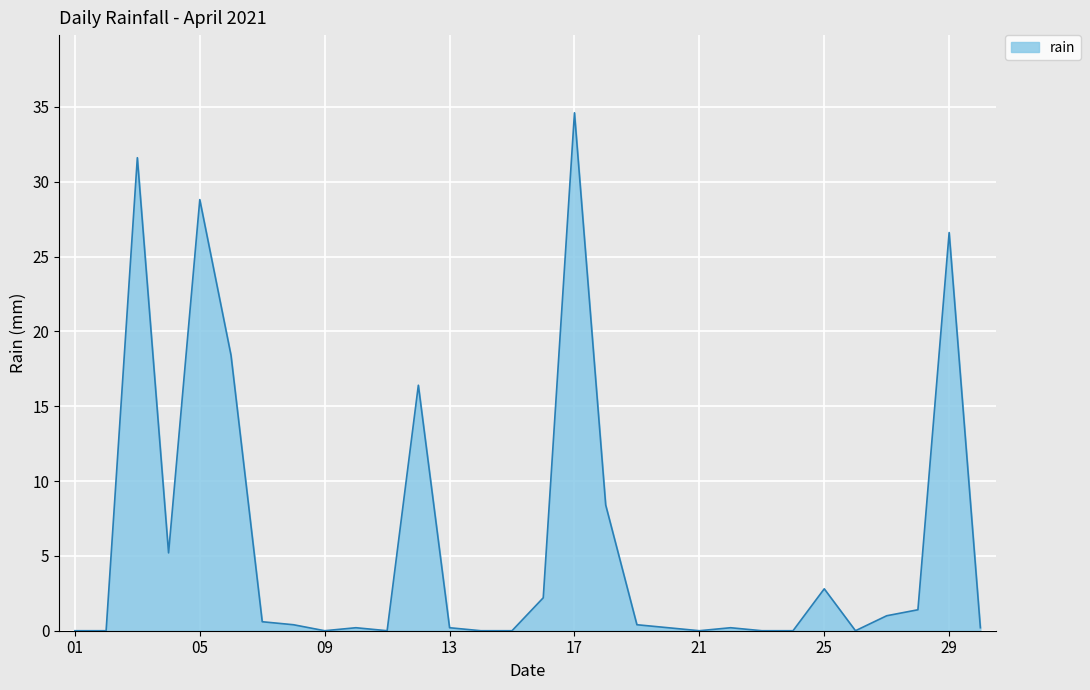

What is the greatest value displayed?

34.6